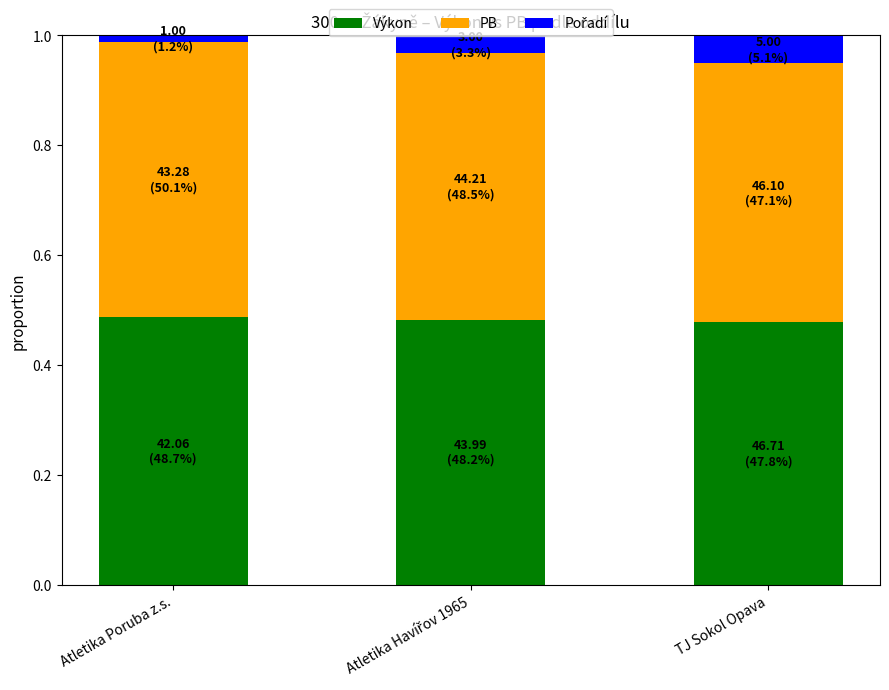

True or false: Výkon has a value of 0.7 at Atletika Poruba z.s..

False